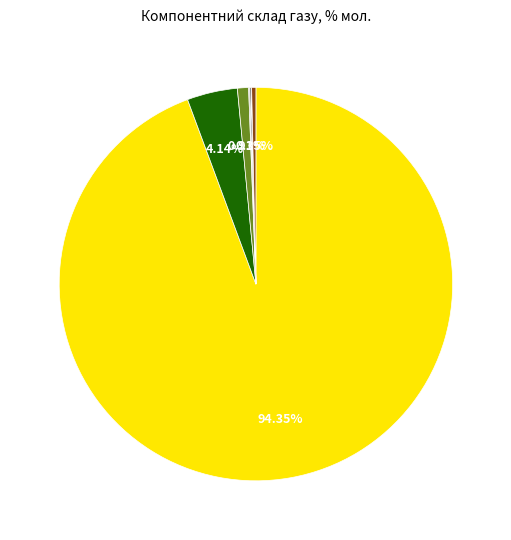

Is there a majority slice in this chart?

Yes